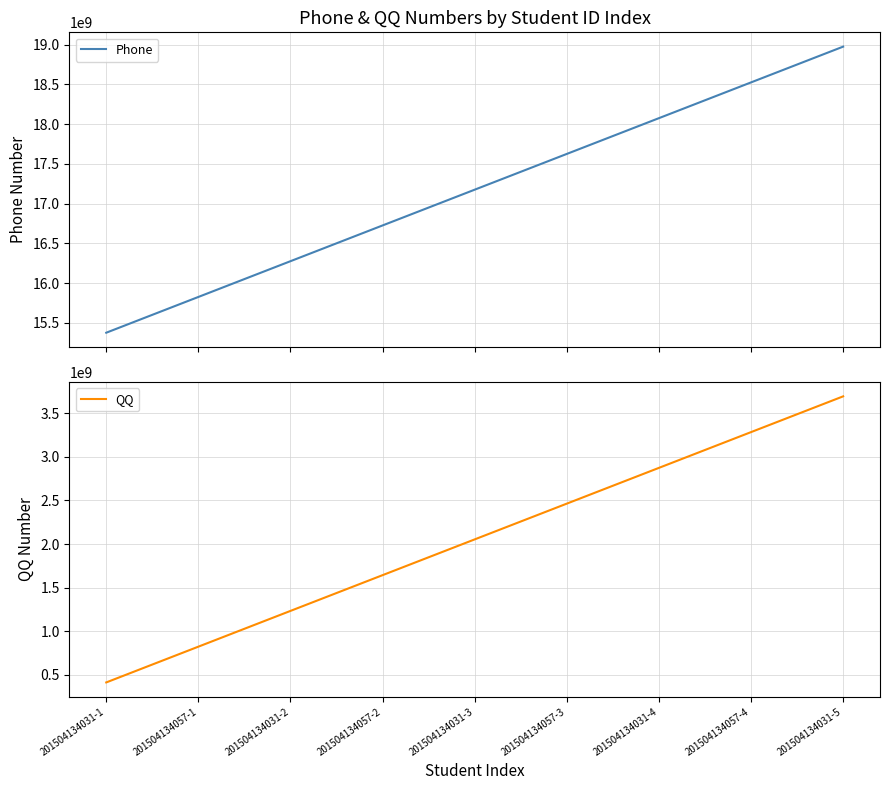

What is the approximate value of Phone at 201504134031-2?

16277132107